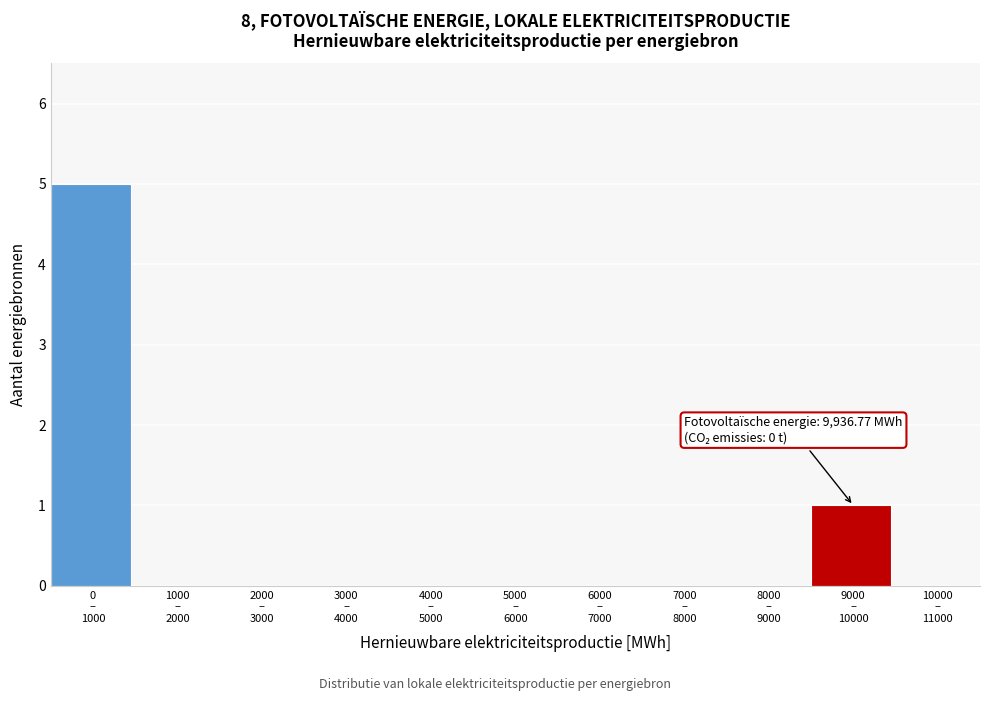

What is the maximum value shown in the chart?

5